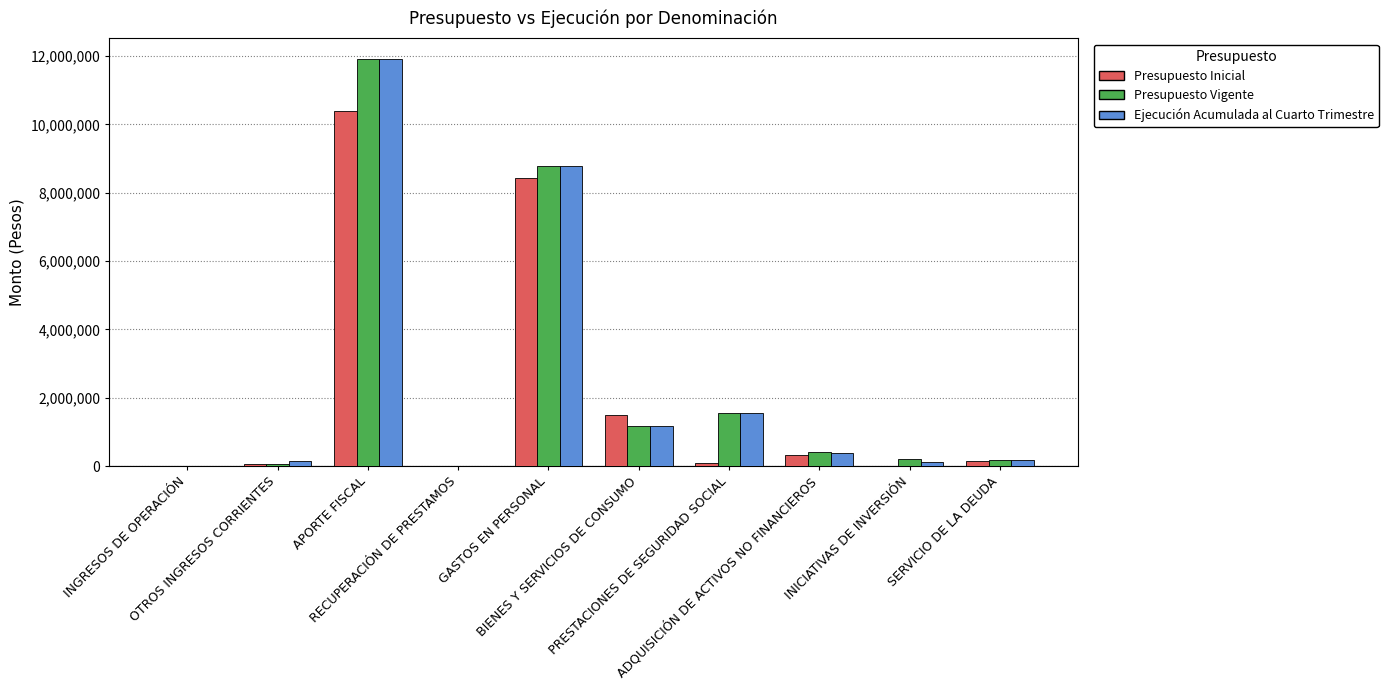

How many groups of bars are there?

10